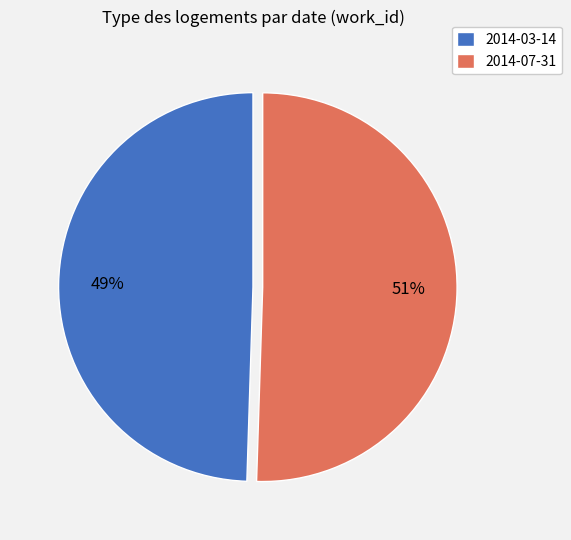

The 2014-07-31 slice represents 51% of the pie. True or false?

True